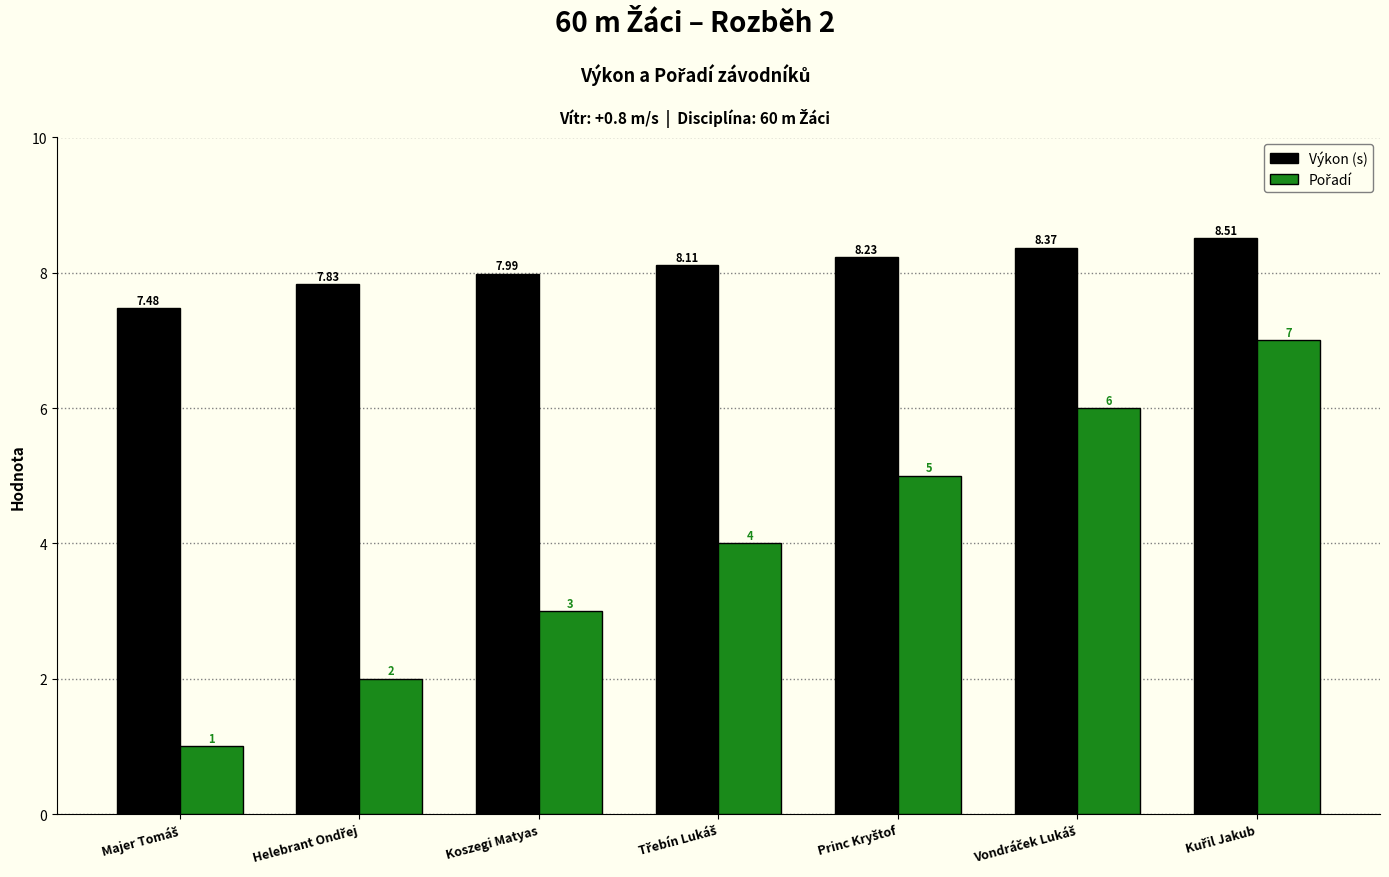

Which series has the largest total across all categories?

Výkon (s)